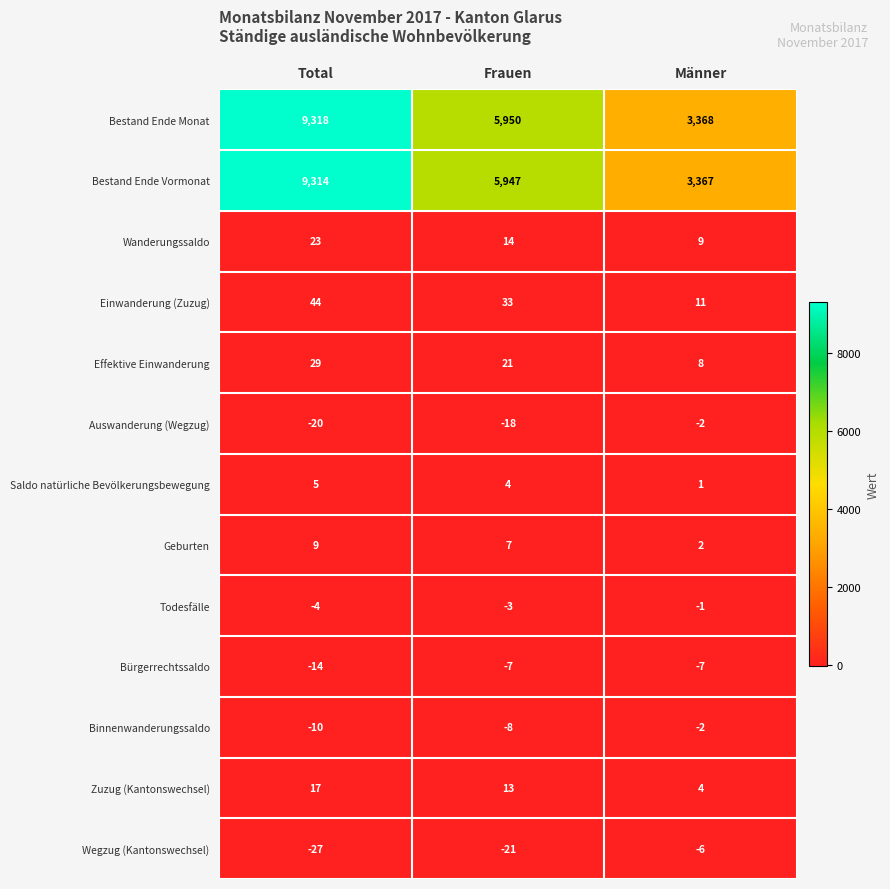

At how many categories does at least one series exceed 2785?

3